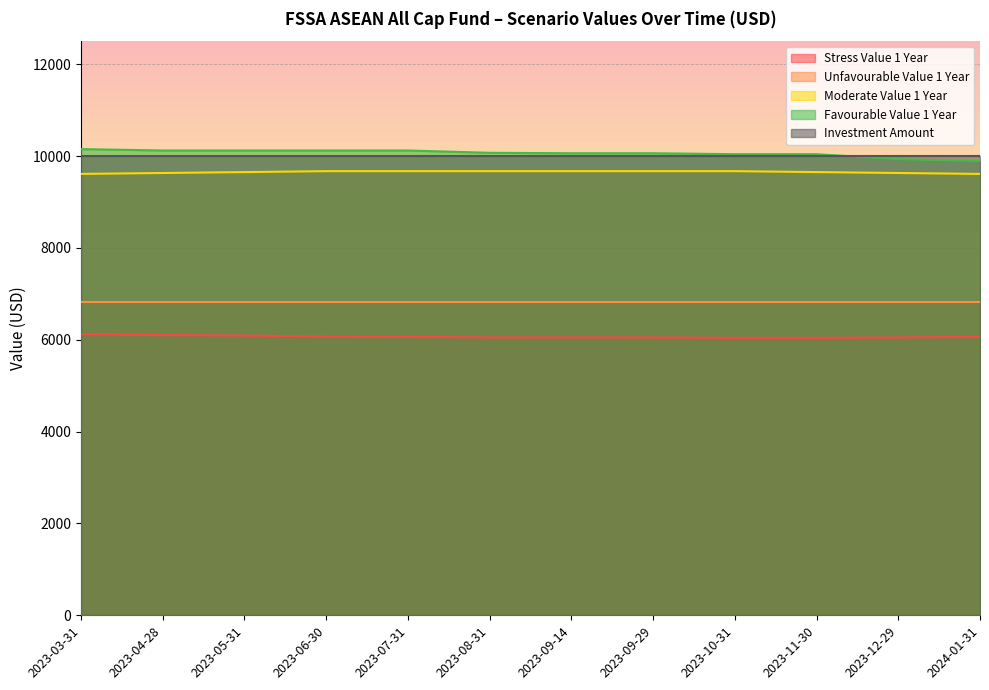

What position from the left is 2023-03-31?

1